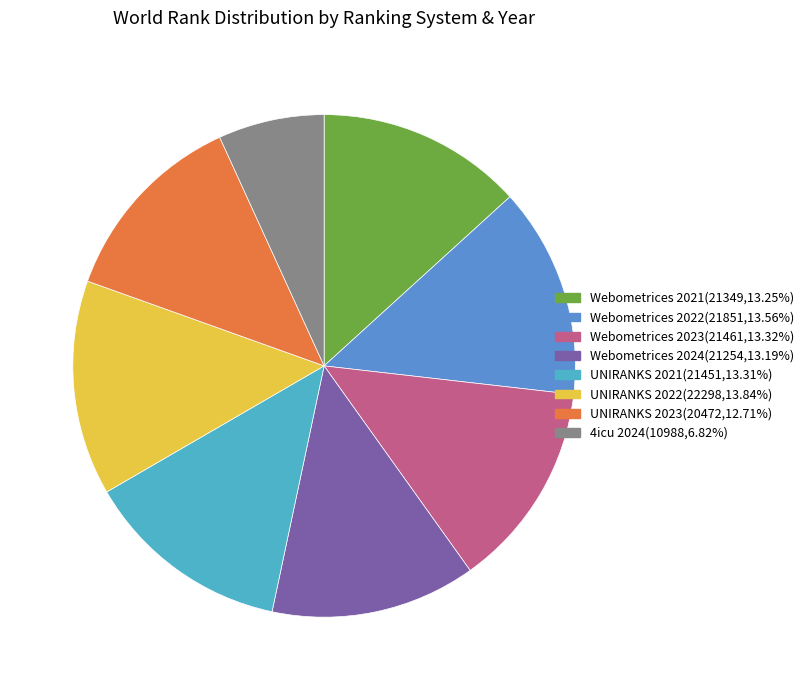

Approximately how many times larger is the value at UNIRANKS 2021(21451,13.31%) compared to Webometrices 2023(21461,13.32%)?

1.0